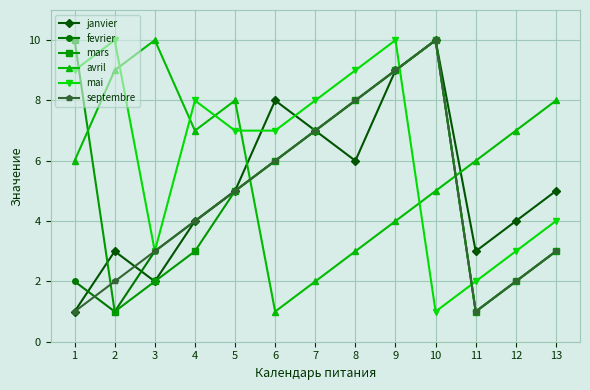

Which series ends up on top after the final intersection of avril and mai?

avril